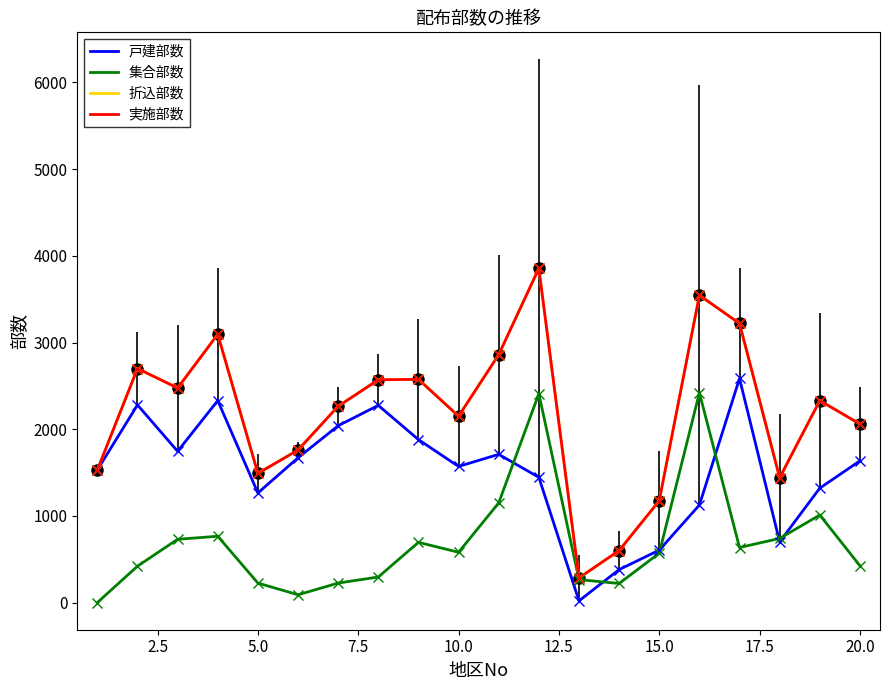

Does the chart have visible grid lines?

No